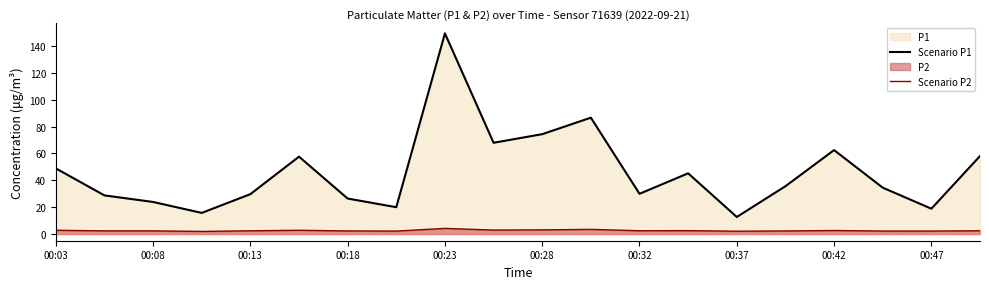

What is the spread (max minus min) of values at 00:23?

145.1